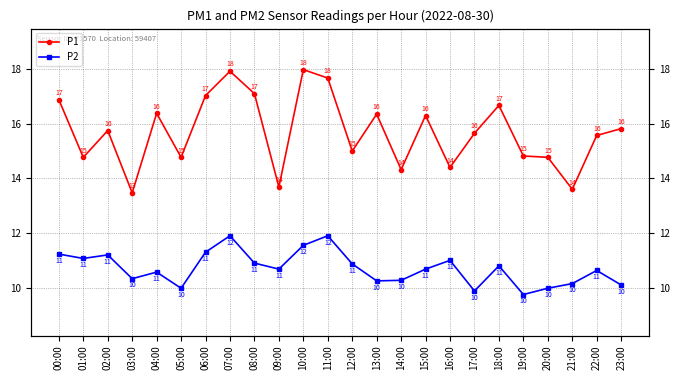

Where does the P2 series first go above 10?

00:00